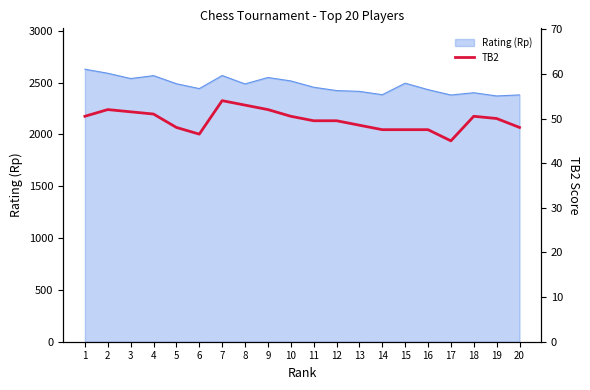

Is it true that the value at 7 is 28.5?

False